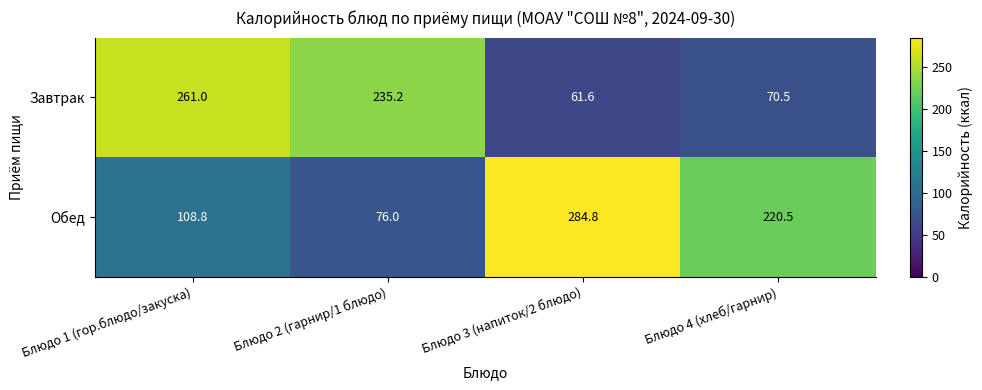

Which label corresponds to the largest value in the chart?

Блюдо 3 (напиток/2 блюдо)